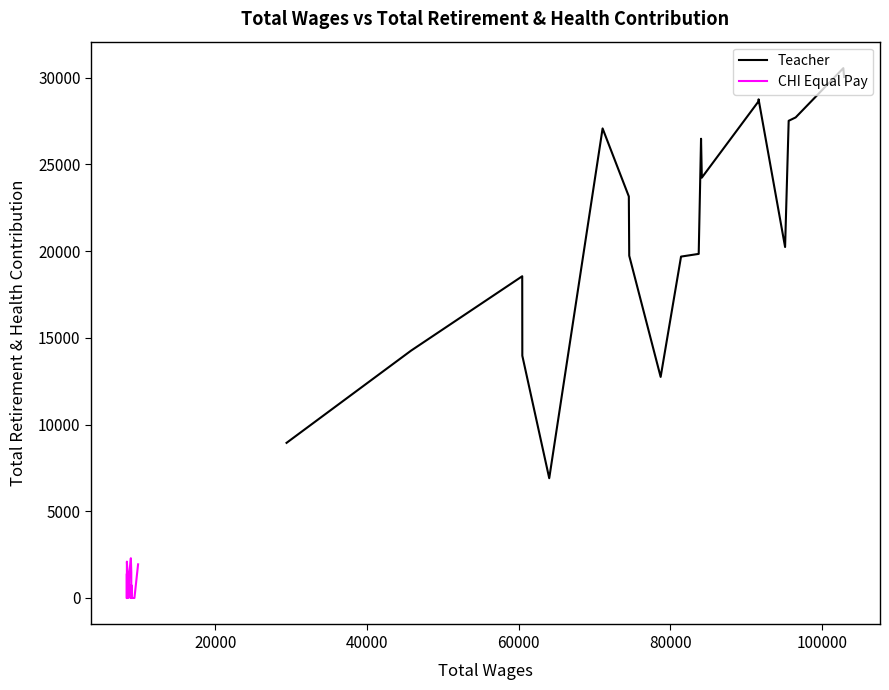

In CHI Equal Pay, how many points are lower than both neighbors (excluding endpoints)?

1